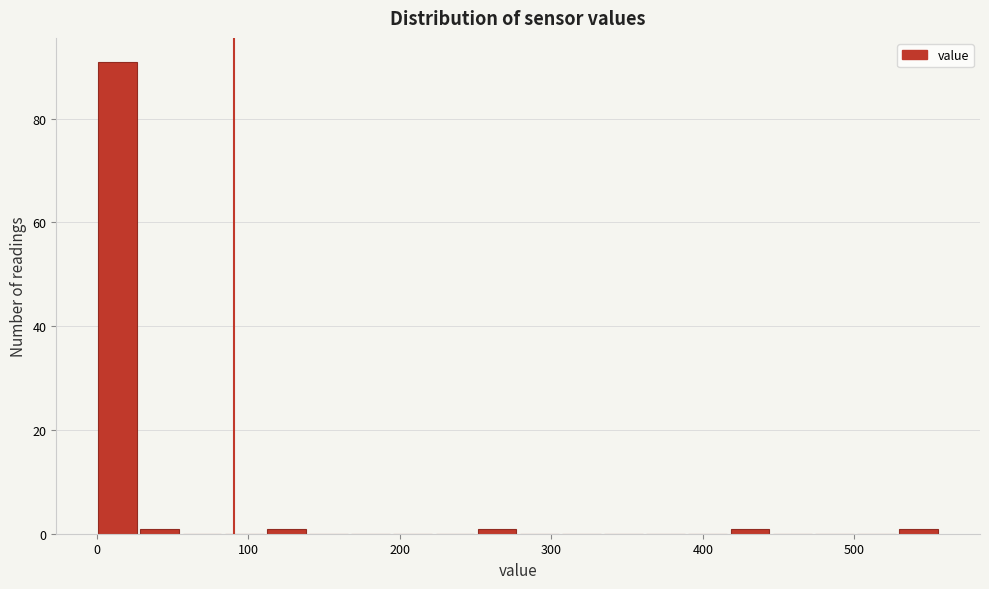

Around what value on the x-axis is the tallest bar? Give the approximate position of its centre, as read against the axis.

10